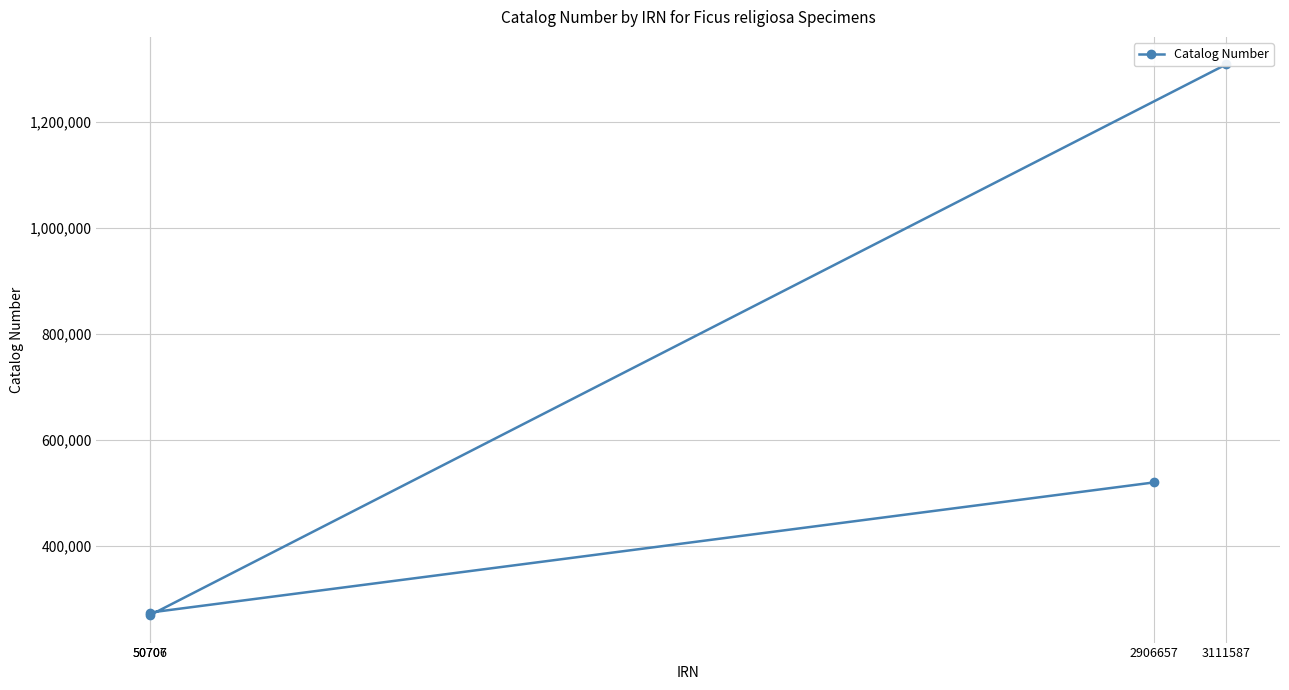

True or false: the data has more than 0 interior local peaks.

False